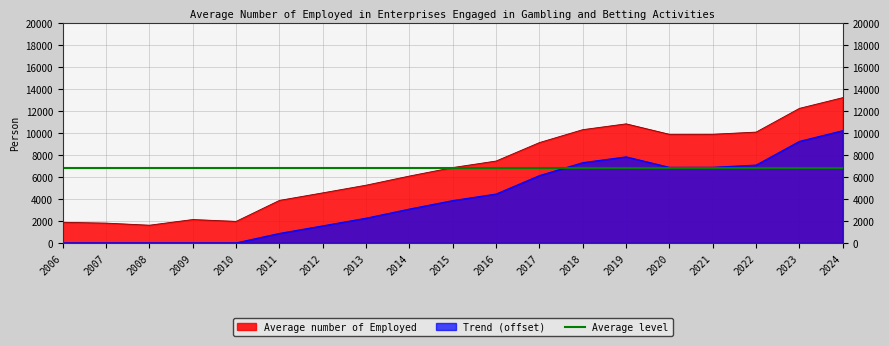

How many interior local valleys (lower than both neighbors) does the data have?

3